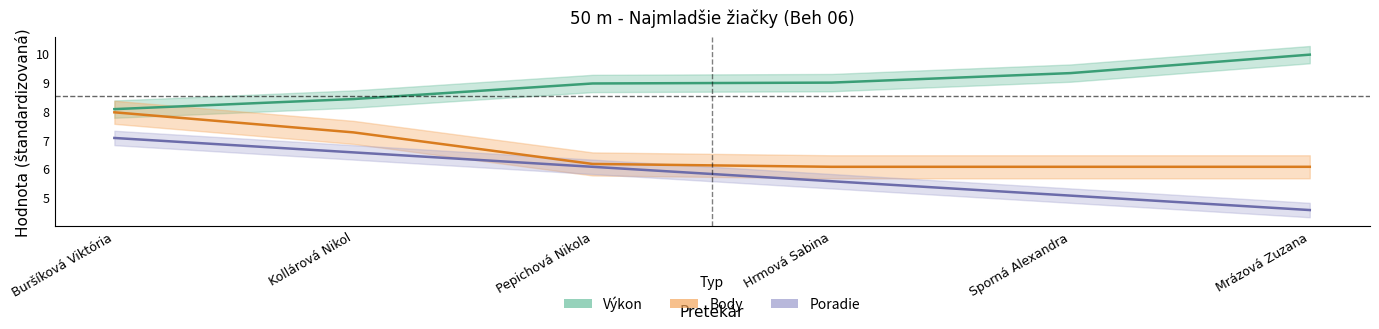

What is the average value of the Poradie (scaled) series?

5.8